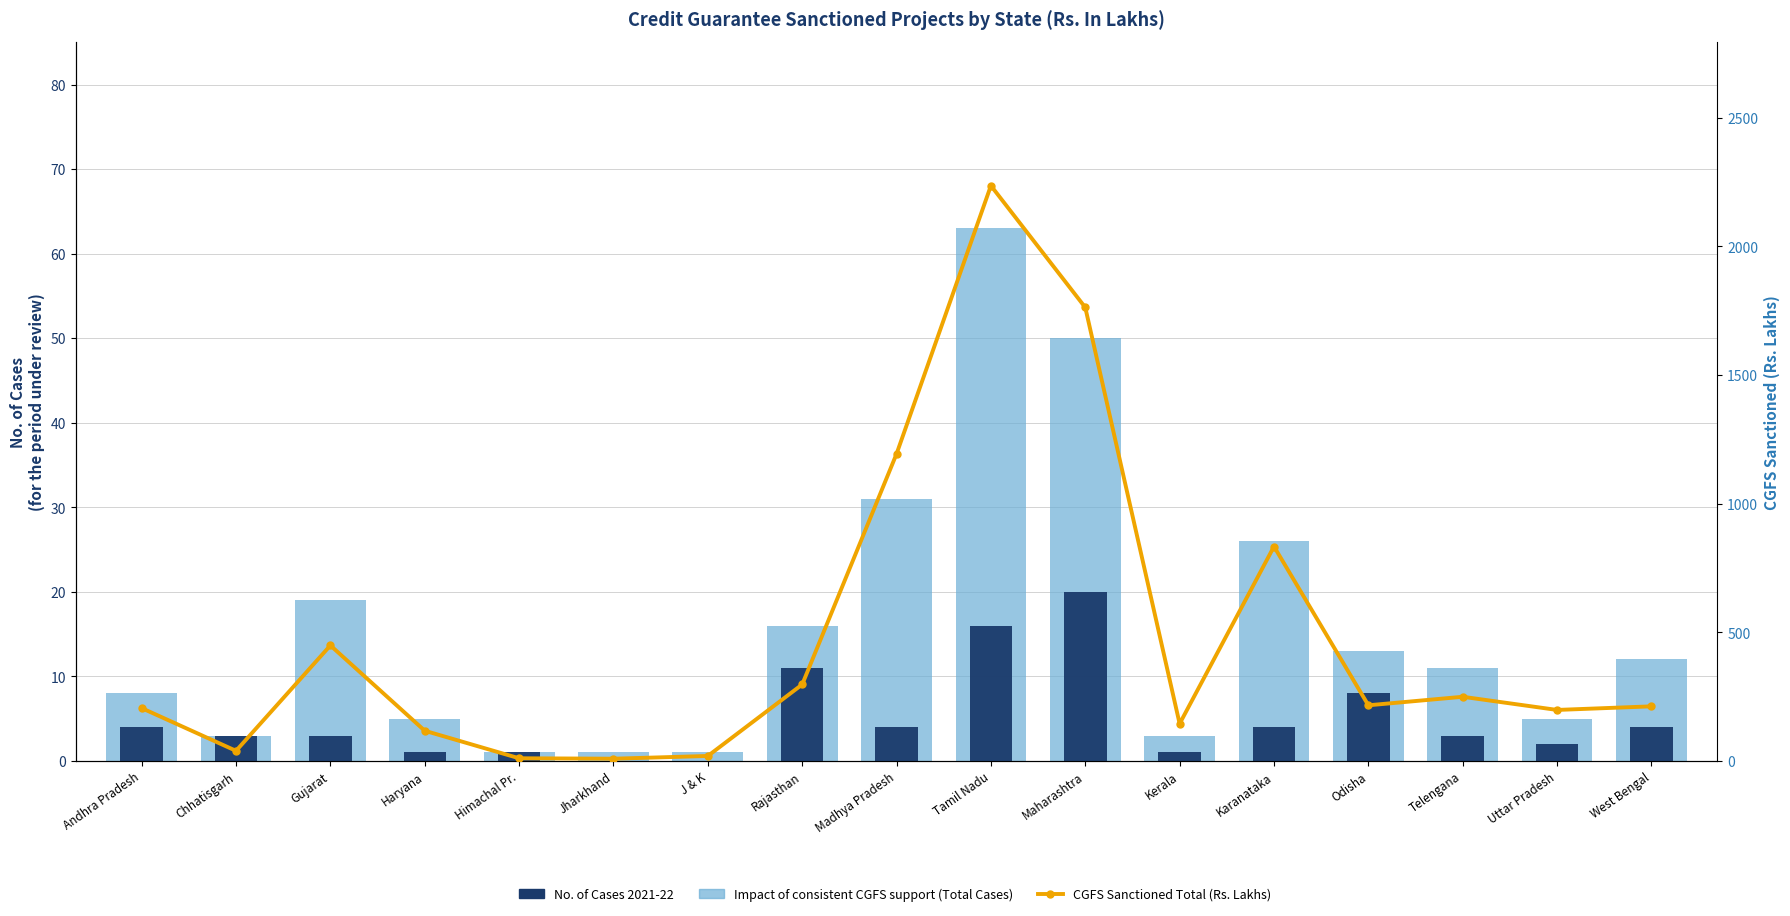

Count the number of data series in this chart.

3